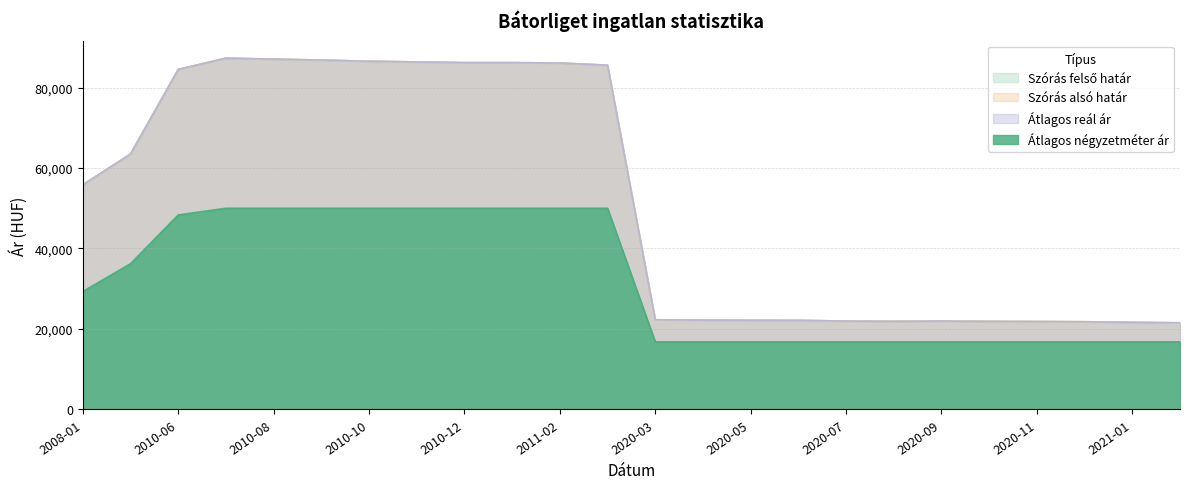

Rank the series at 2020-07 from lowest to highest value.

Átlagos négyzetméter ár, Szórás alsó határ, Szórás felső határ, Átlagos reál ár